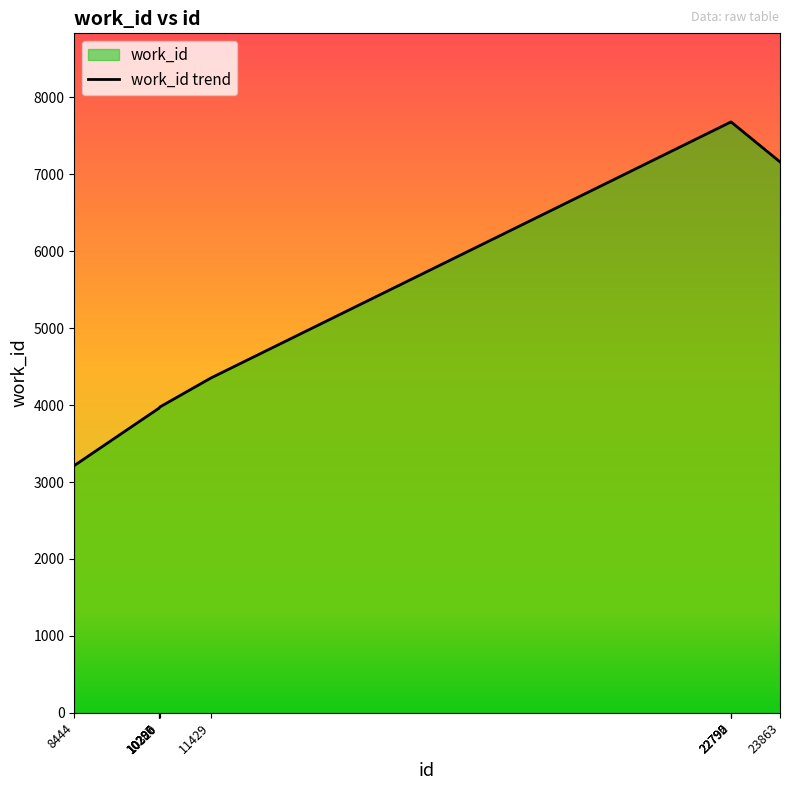

Rank the categories by value from highest to lowest.

22790, 22792, 22795, 23863, 11429, 10320, 10296, 10297, 10286, 8444